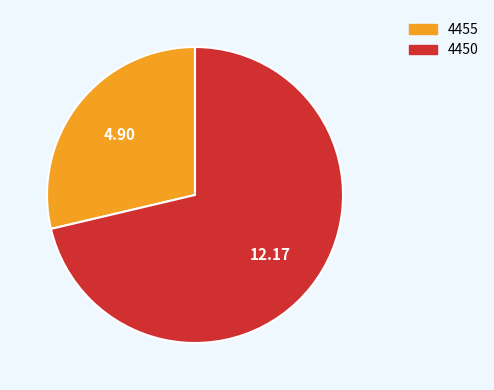

Does 4455 account for over 50% of the chart?

No